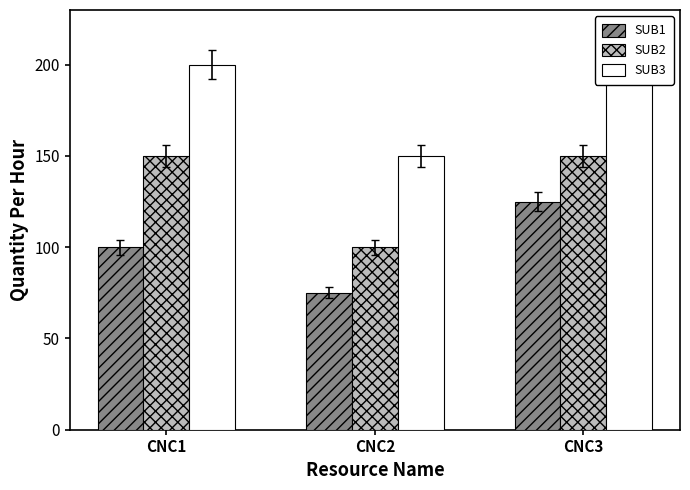

Reading left to right, extract all data points from this chart.

SUB1: CNC1=100	CNC2=75	CNC3=125
SUB2: CNC1=150	CNC2=100	CNC3=150
SUB3: CNC1=200	CNC2=150	CNC3=200